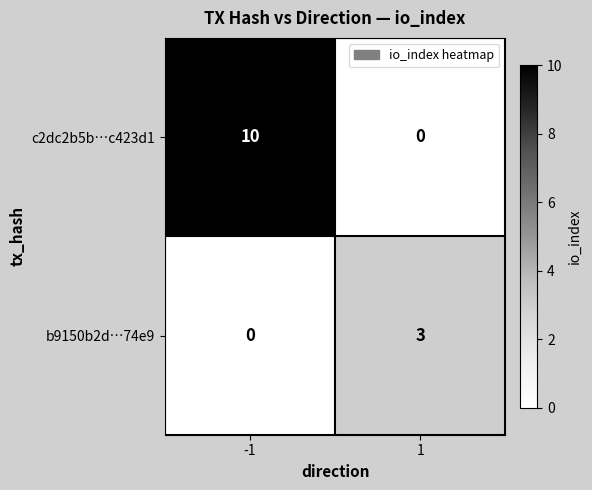

Reading left to right, list all the values displayed in this chart.

c2dc2b5b…c423d1: -1=10	1=0
b9150b2d…74e9: -1=0	1=3